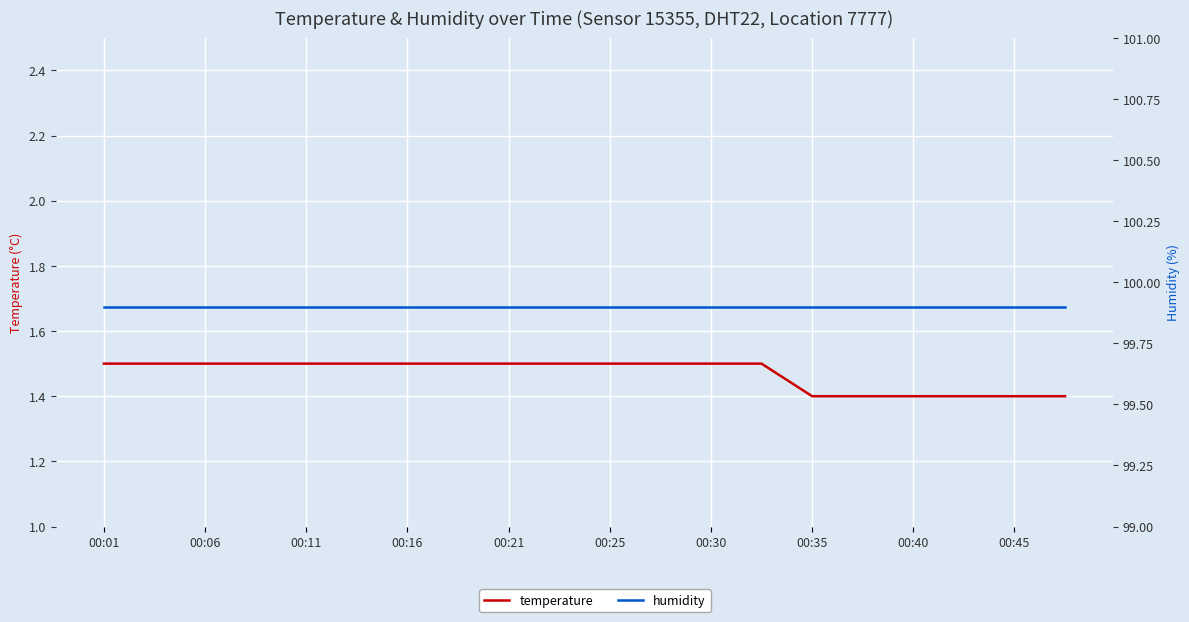

Is it true that temperature equals 1.5 at 00:06?

True